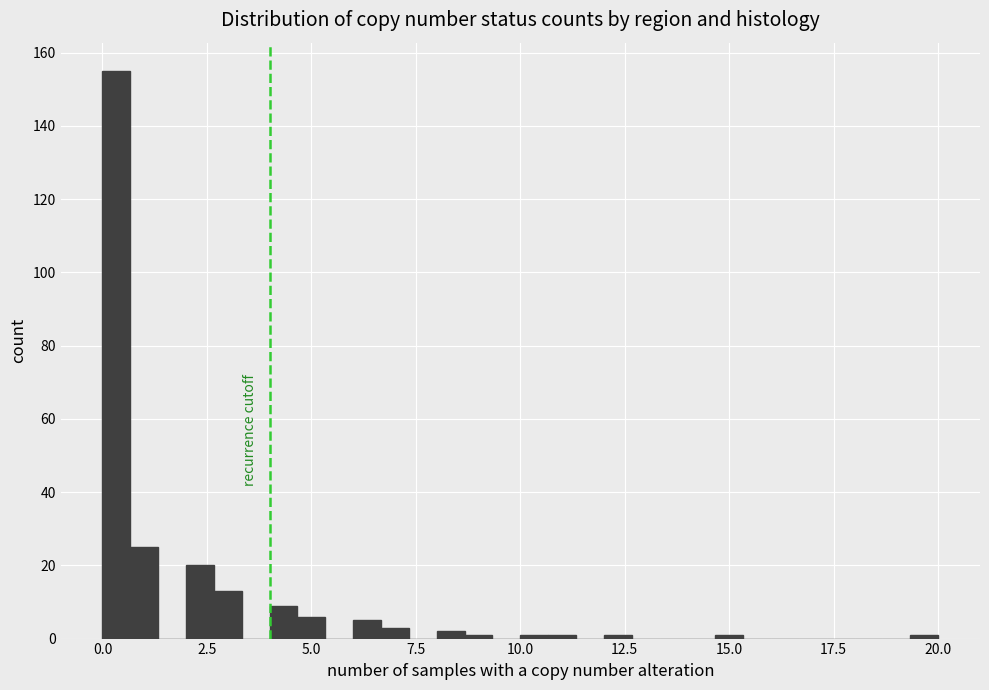

Read against the x-axis, roughly where is the centre of the tallest bar?

0.5